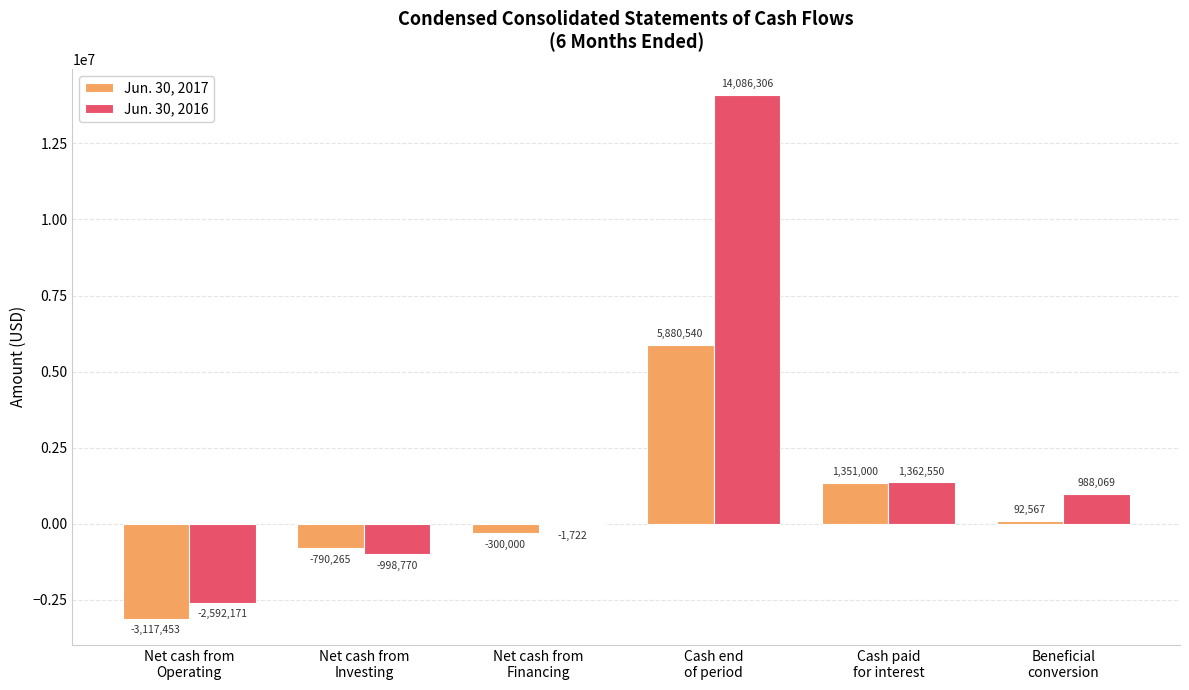

What is the spread (max minus min) of values at Net cash from
Financing?

298278